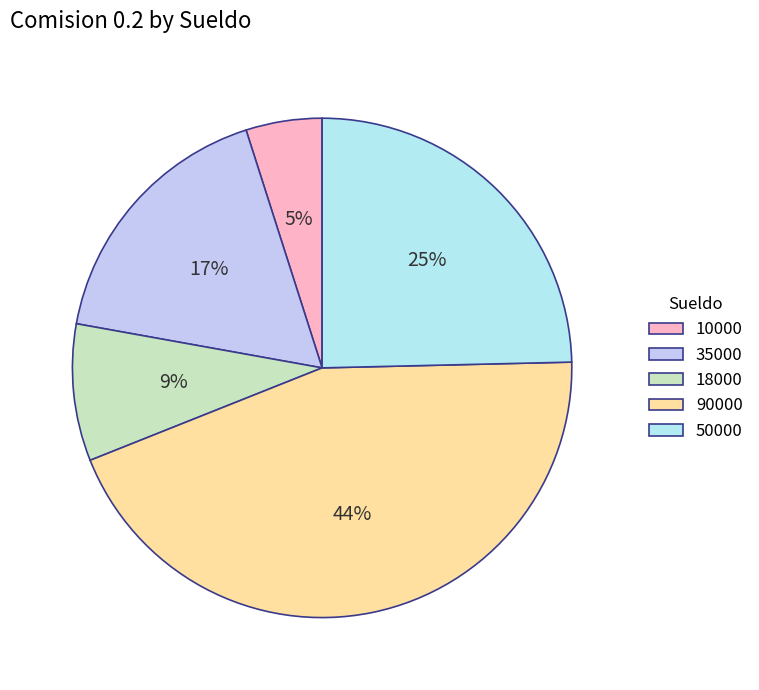

To the nearest percent, what percentage of the pie is 18000?

9%